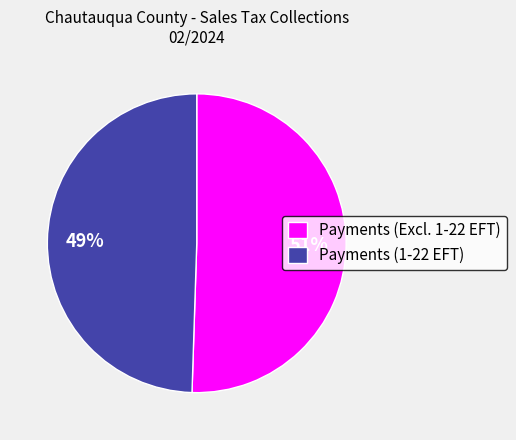

Rank the categories by value from highest to lowest.

Payments (Excl. 1-22 EFT), Payments (1-22 EFT)